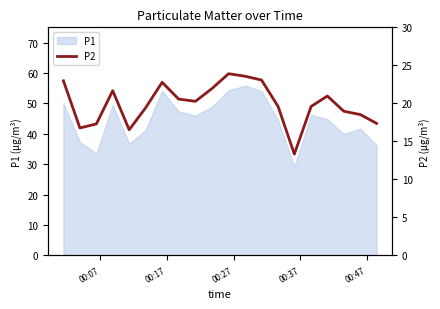

How many lines are shown in the chart?

1